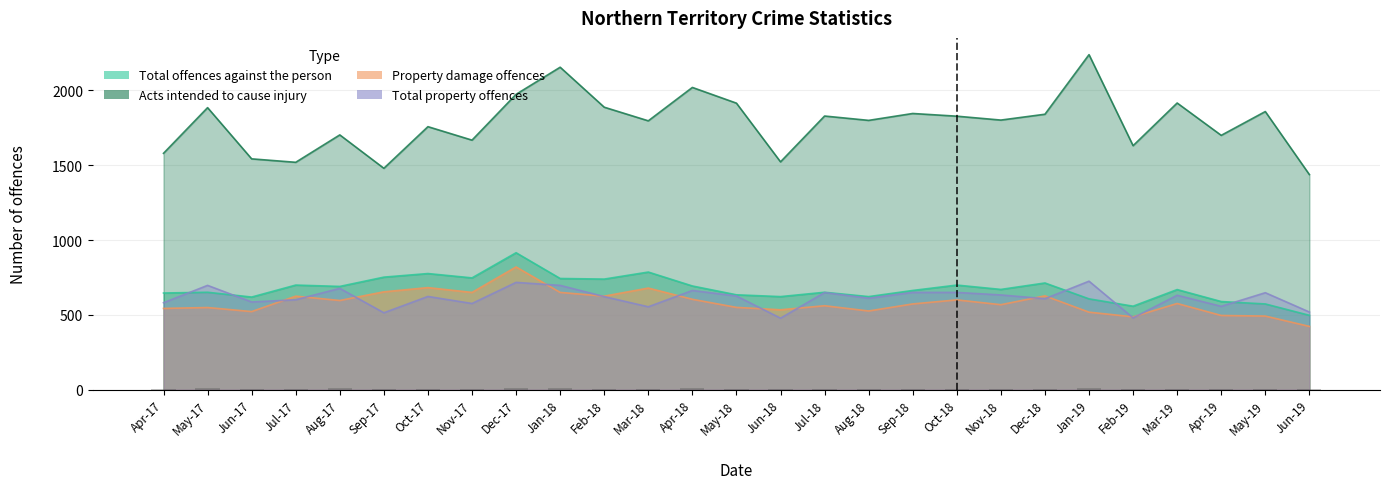

Which category has the lowest value in the 02 Acts intended to cause injury series?

Jun-19